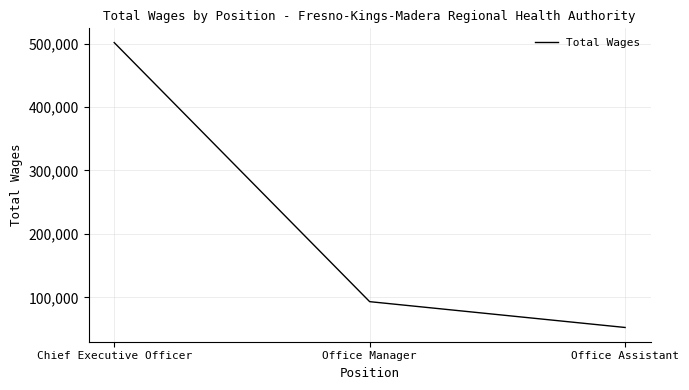

At which category does the chart reach its minimum across all series?

Office Assistant